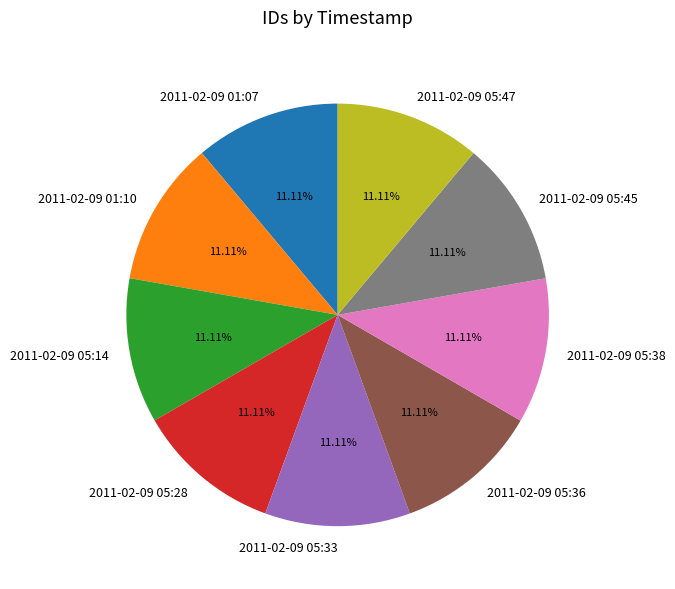

What is the total percentage of 2011-02-09 05:38 and 2011-02-09 05:36?

22.2%